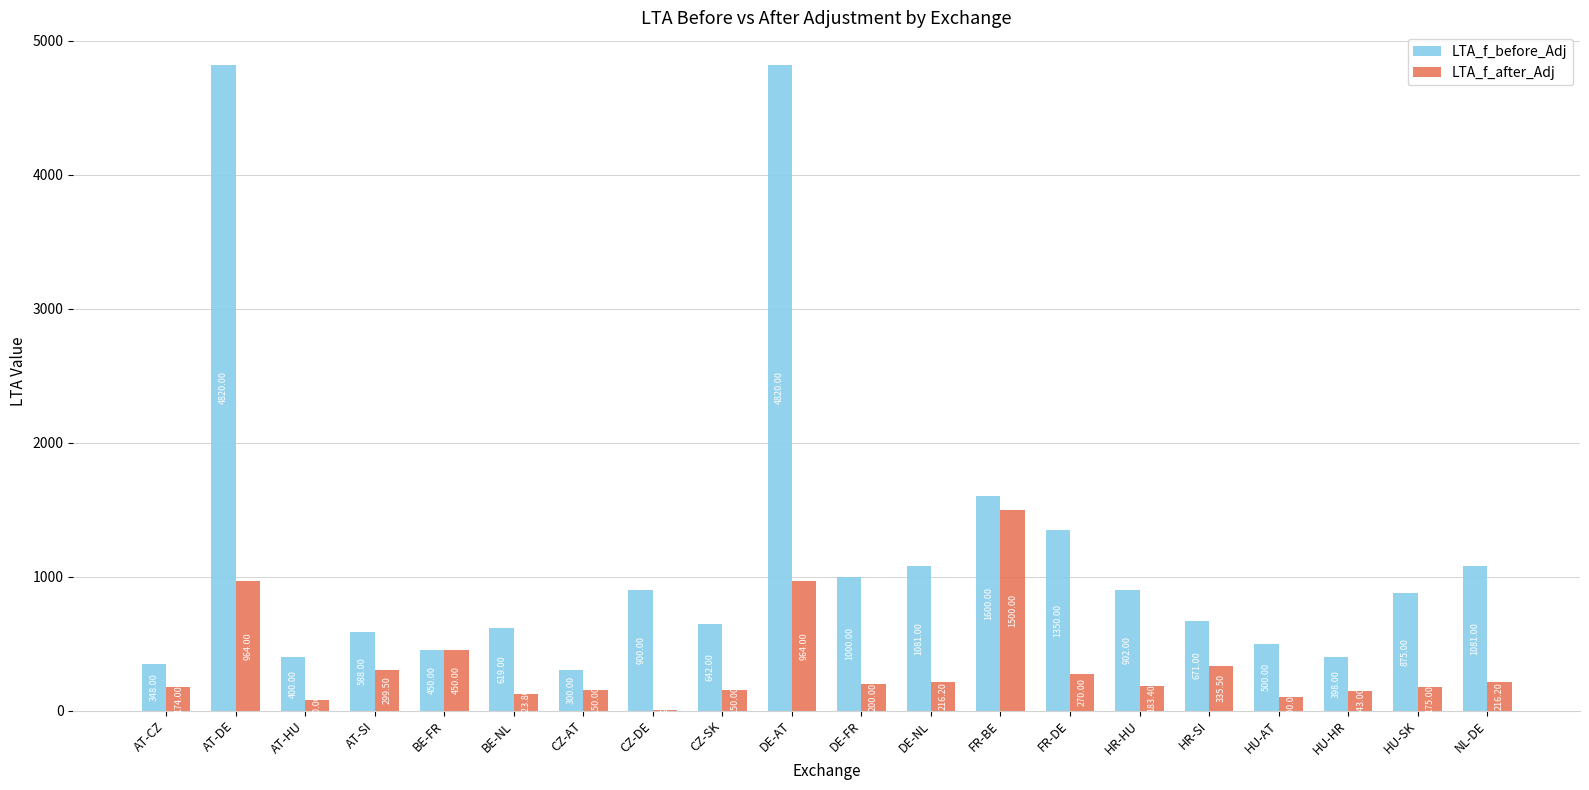

What is the greatest value displayed?

4820.0